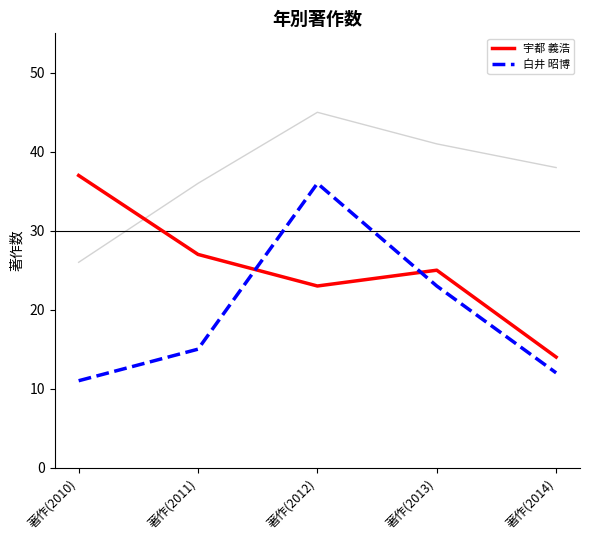

At which category is the sum across all series the highest?

著作(2012)